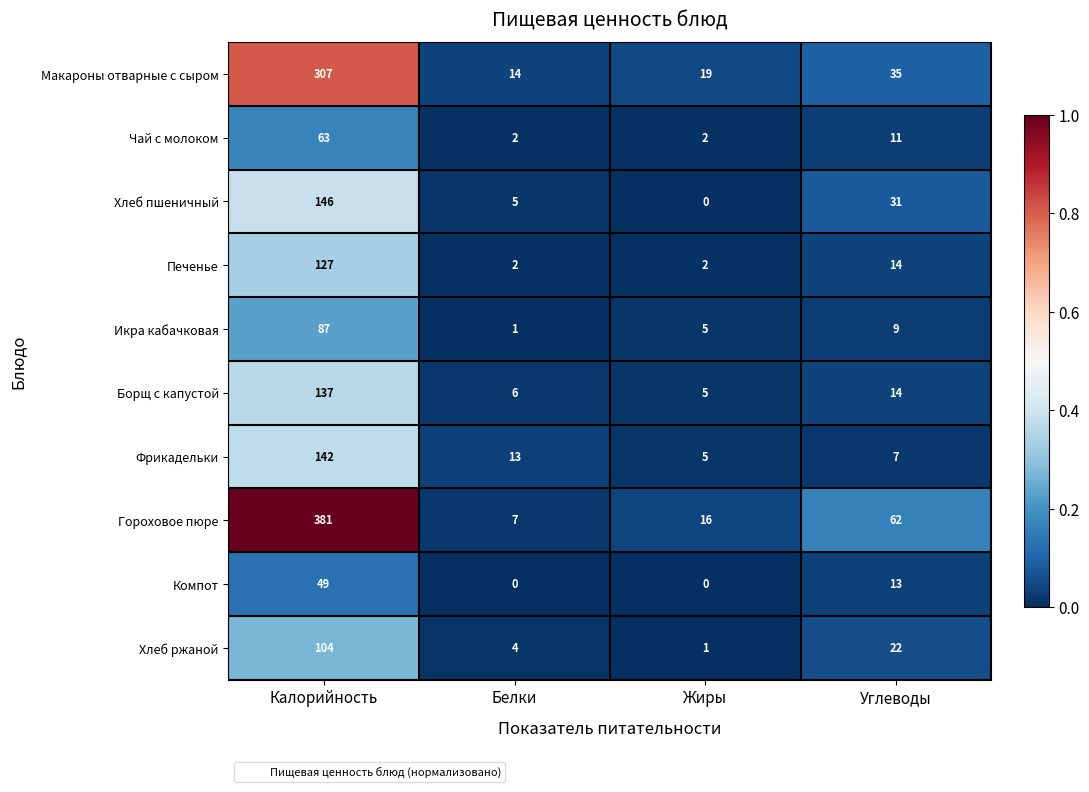

The Борщ с капустой series shows 14 at Углеводы. True or false?

True